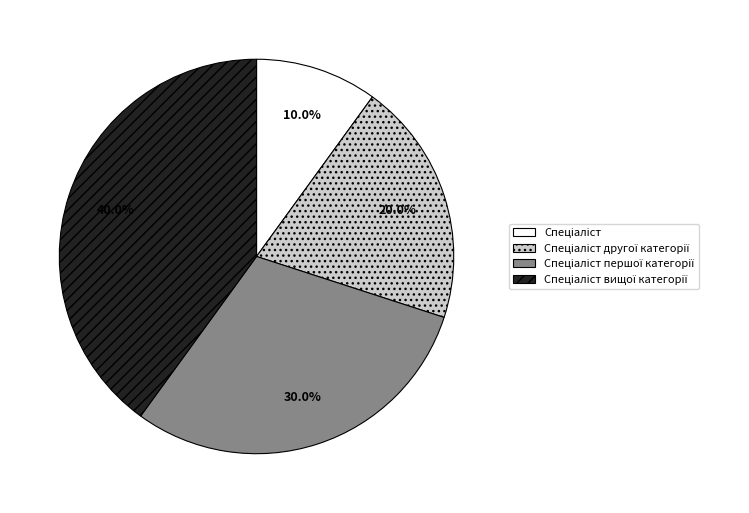

Is there a majority slice in this chart?

No